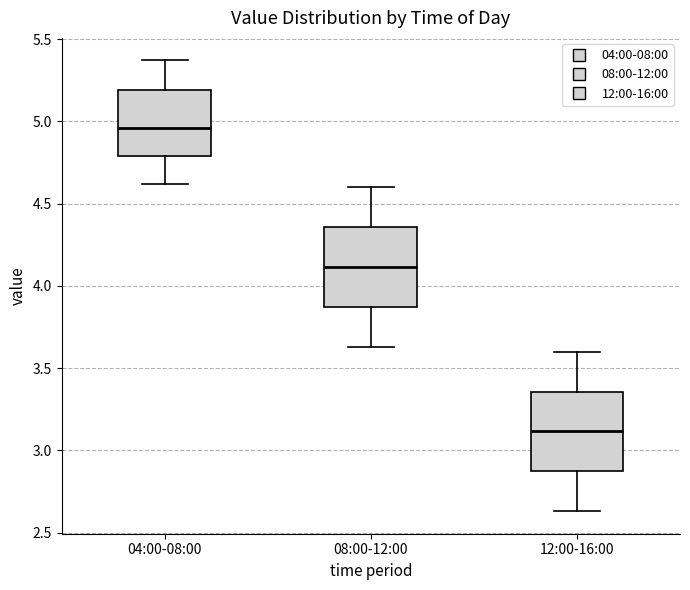

Reading left to right, read every box against the y-axis: the position of its median line, the range the box covers, and the ends of its whiskers. The values are not printed on the chart, so give them approximately, as read against the axis.

04:00-08:00: median 4.95, box 4.80 to 5.20, whiskers 4.60 to 5.35
08:00-12:00: median 4.10, box 3.85 to 4.35, whiskers 3.65 to 4.60
12:00-16:00: median 3.10, box 2.85 to 3.35, whiskers 2.65 to 3.60